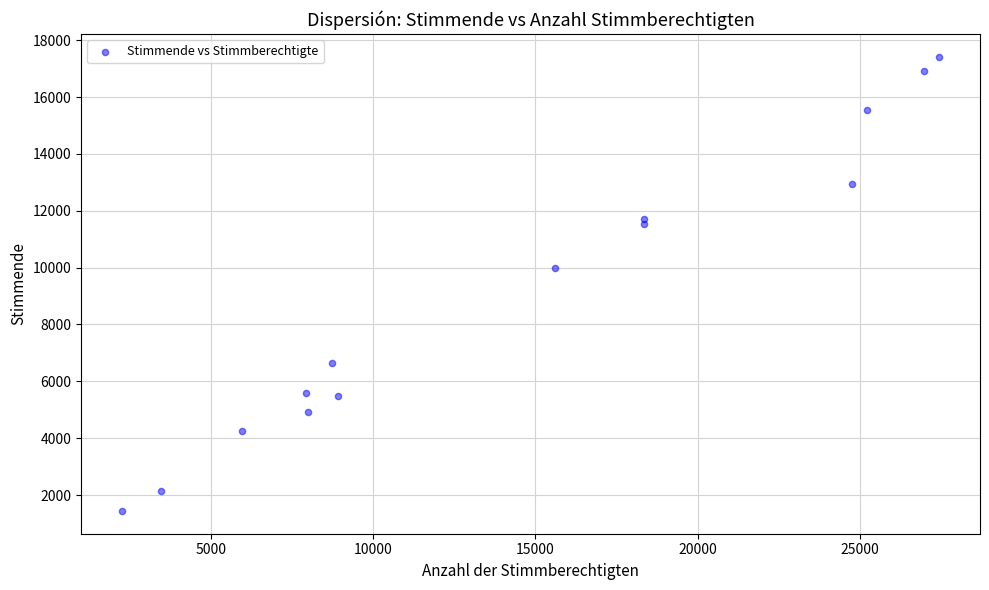

What Y value in the scatter plot is closest to 9429?

9991